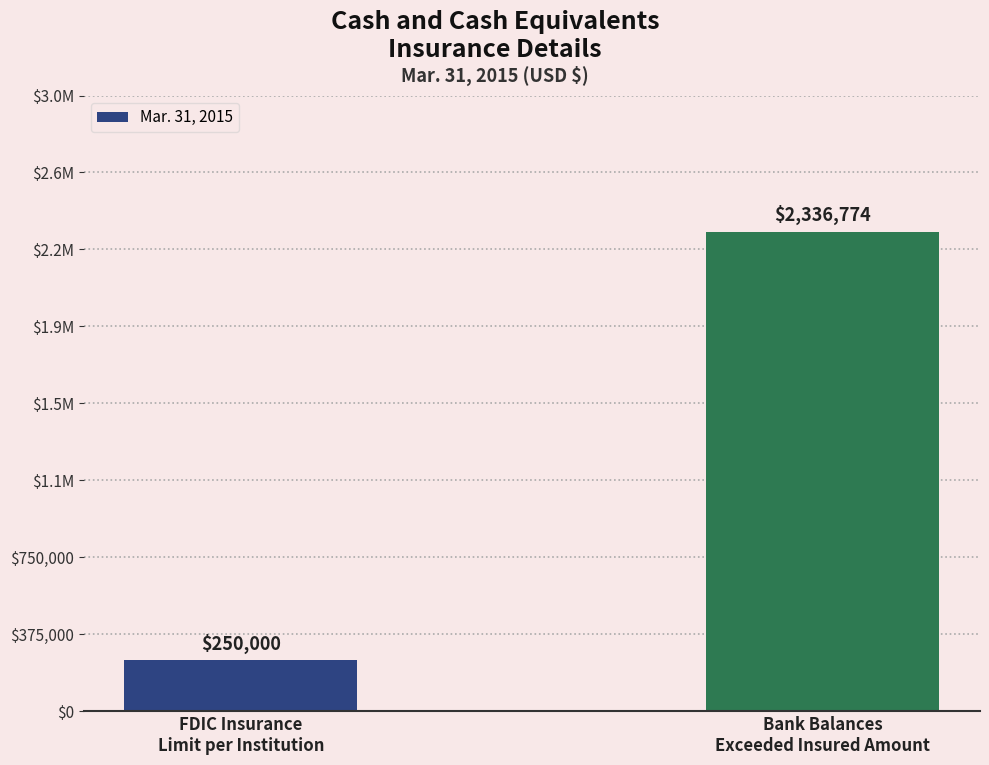

Is it true that the value at Bank Balances
Exceeded Insured Amount is 2336774?

True